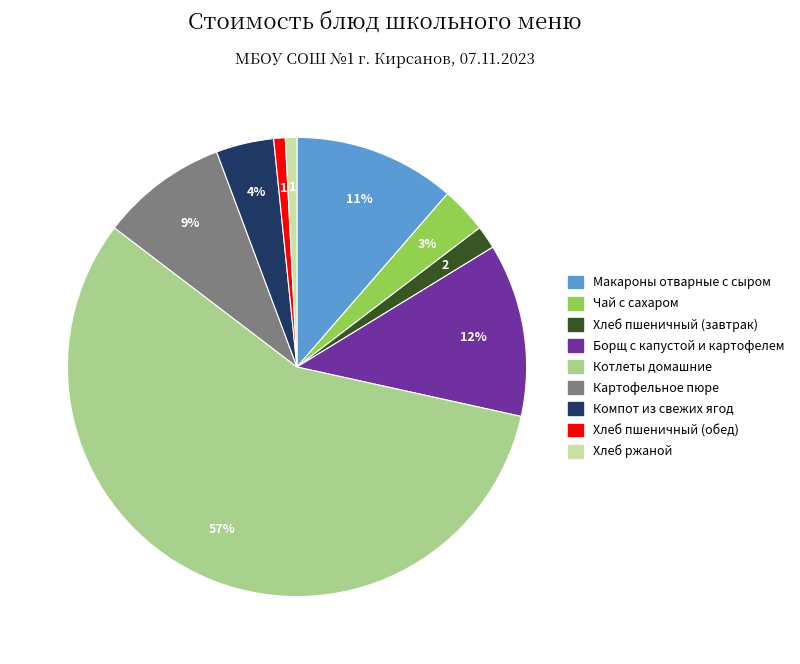

Combined, do Макароны отварные с сыром and Котлеты домашние account for over 50%?

Yes